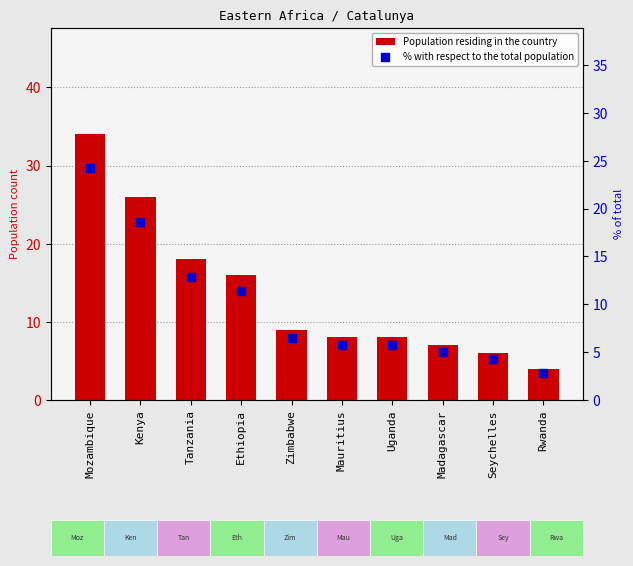

Which series contains the lowest Y value?

% with respect to the total population